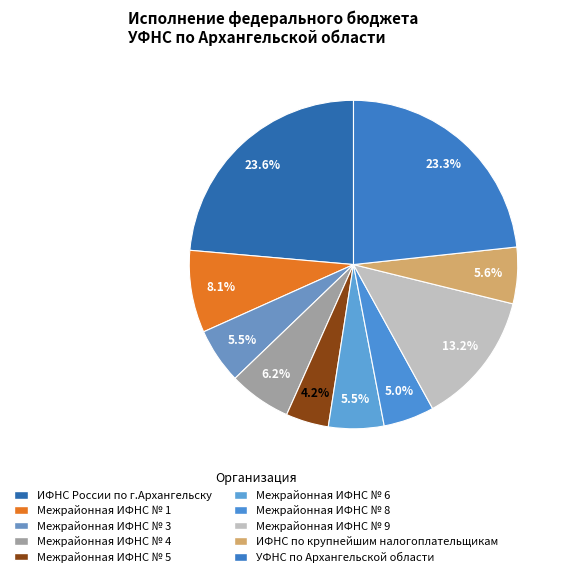

How many slices are in this pie chart?

10